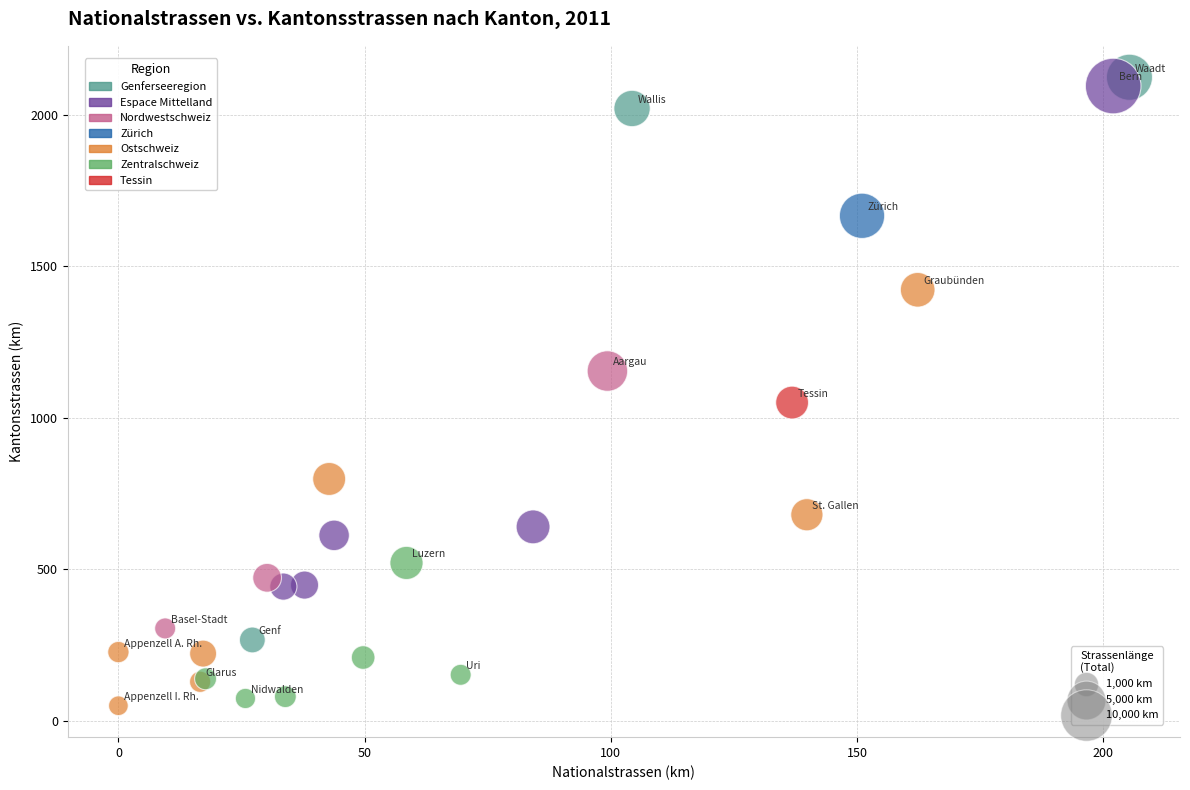

What Y value in the scatter plot is closest to 1086?

1050